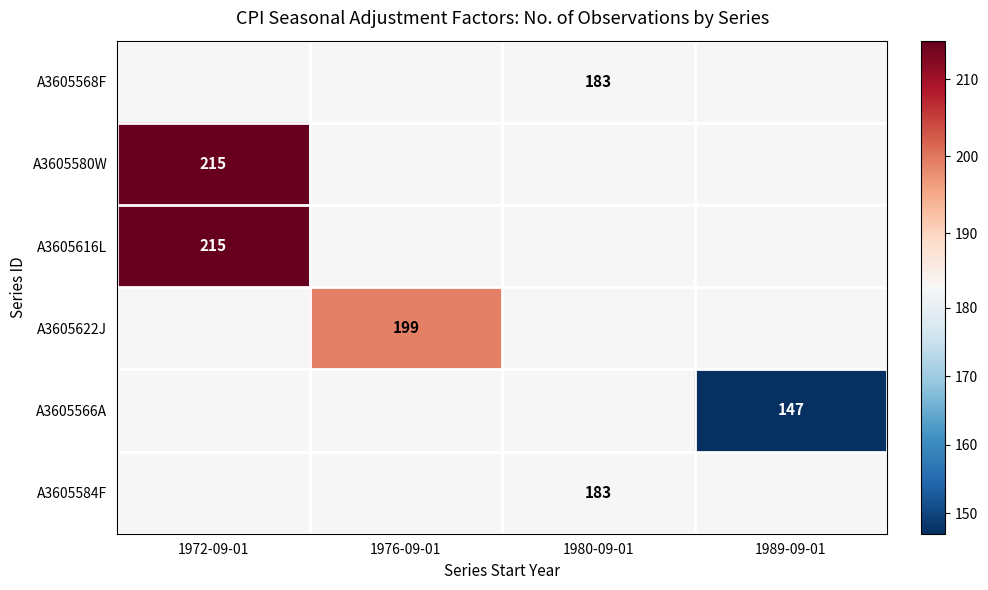

Count the number of data series in this chart.

6